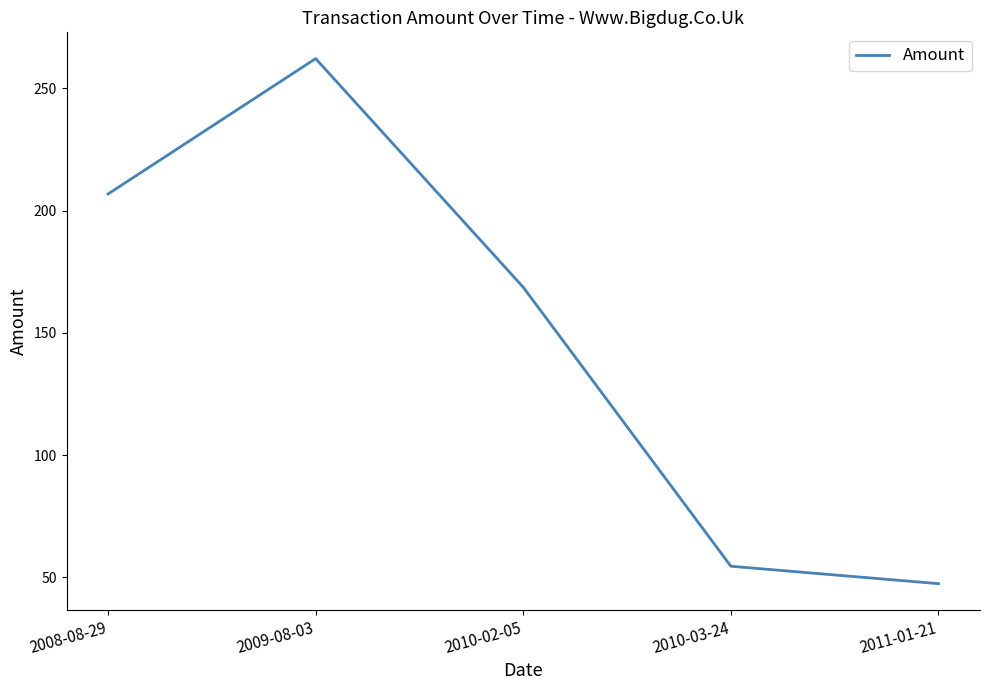

Between 2010-03-24 and 2010-02-05, which is larger?

2010-02-05